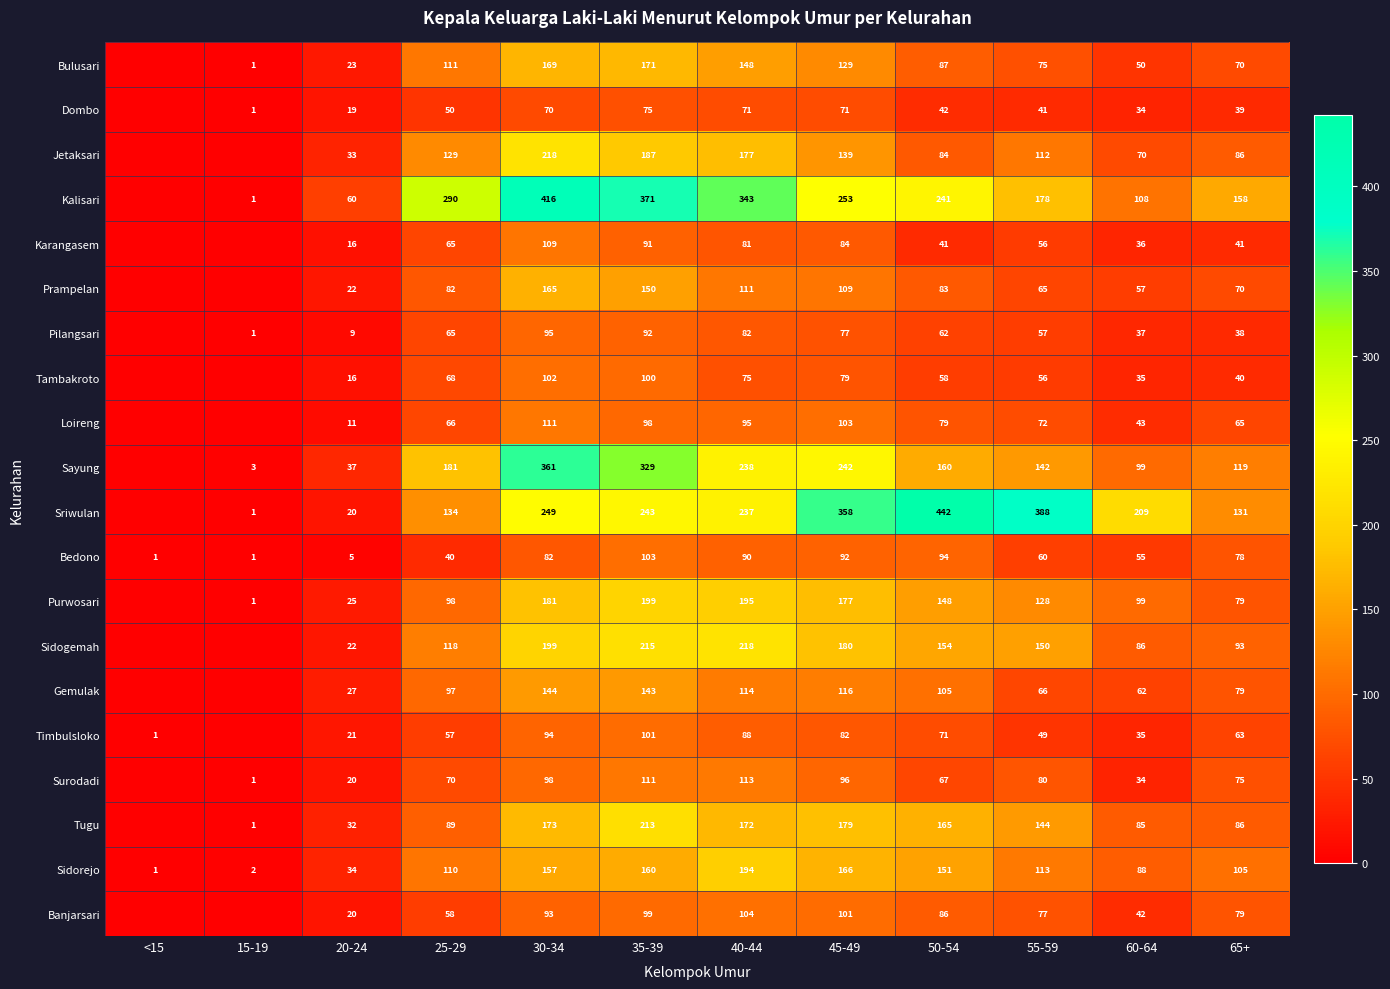

At which label is Bedono closest to 52?

60-64